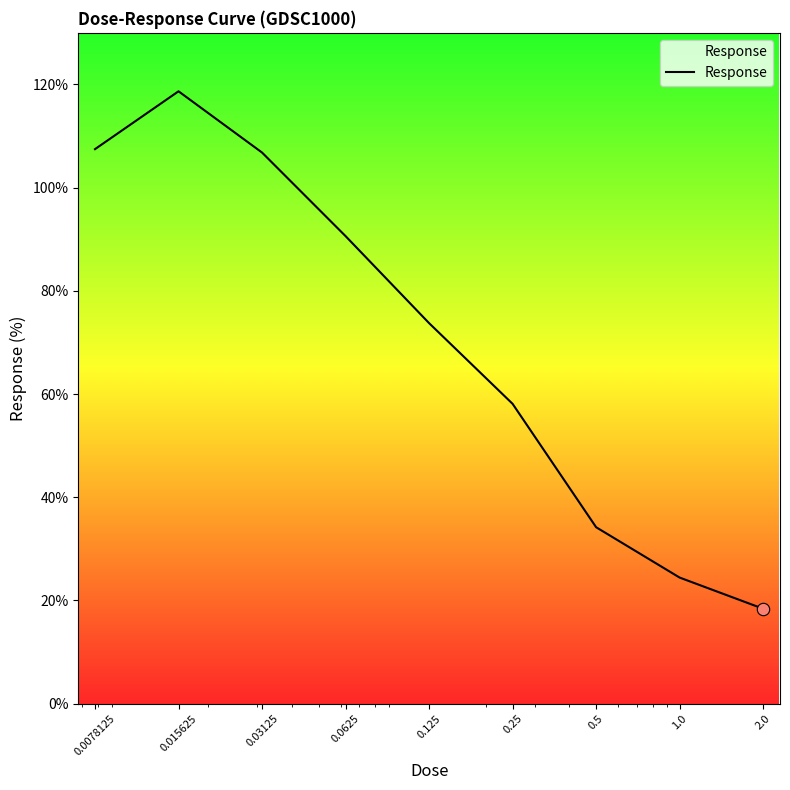

What is the maximum value shown in the chart?

118.7